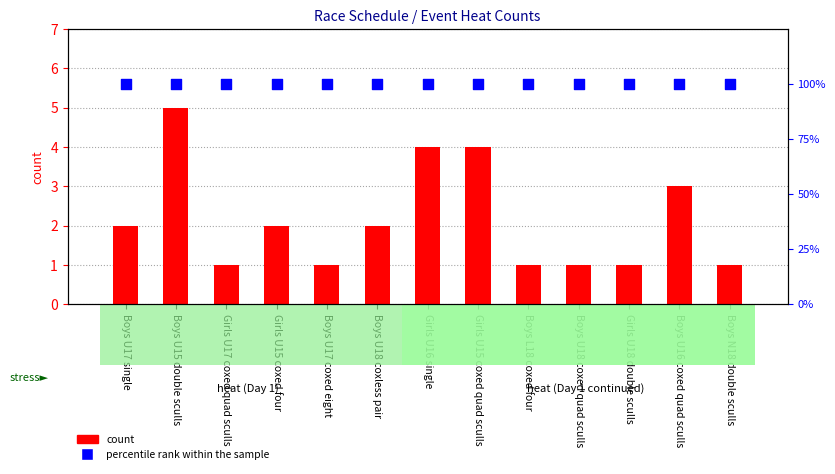

At which category is the sum across all series the highest?

Boys U15 double sculls